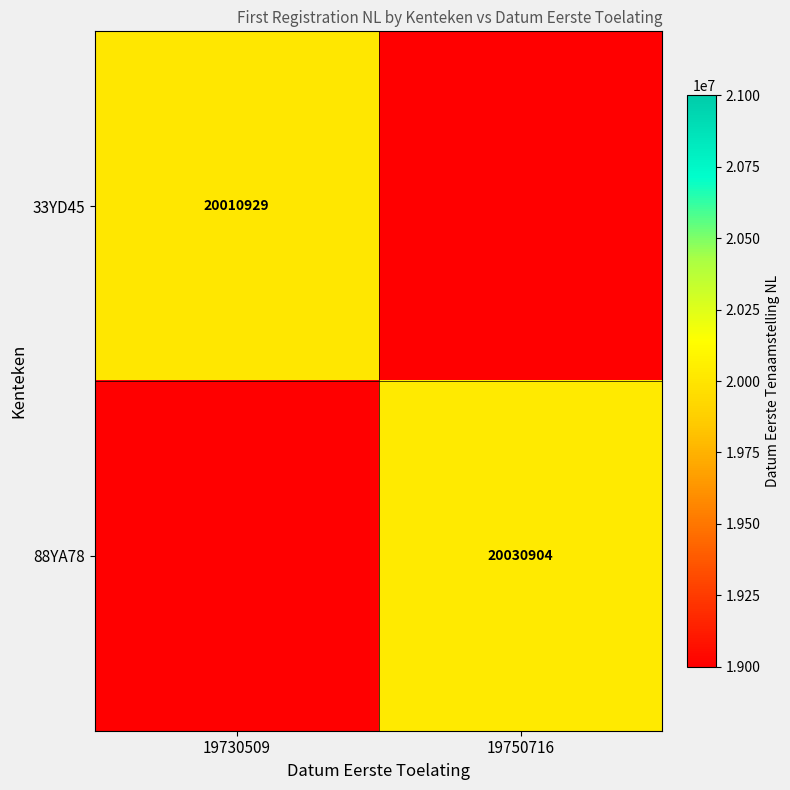

The value of 88YA78 at 19750716 is 13159811. True or false?

False